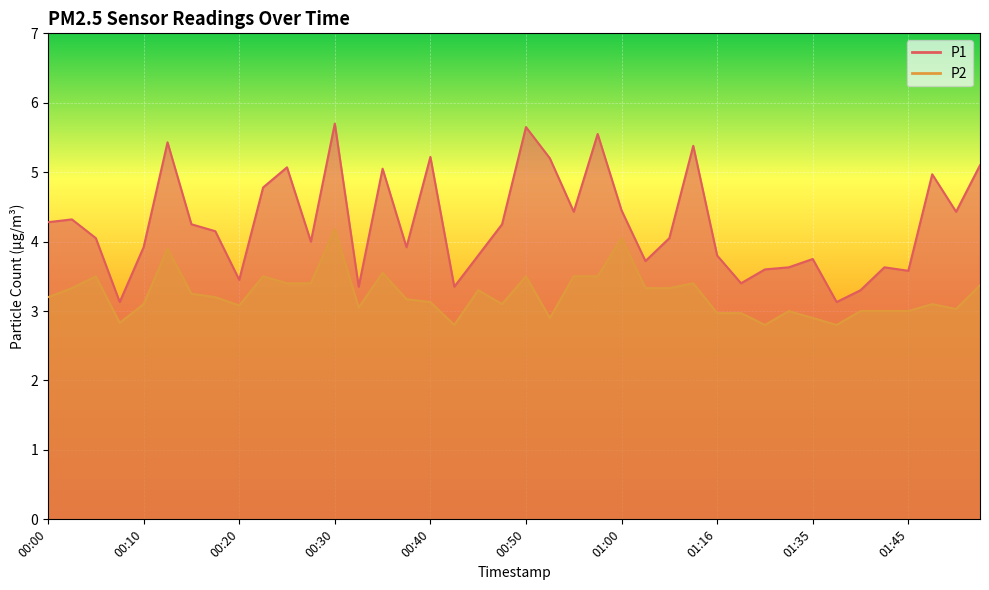

Count the number of categories in the chart.

40